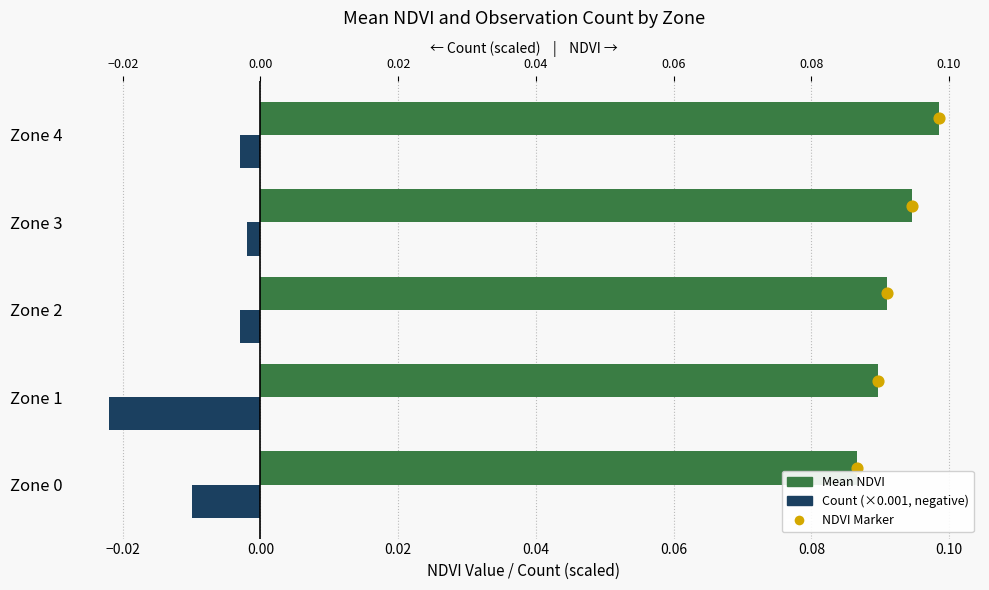

Which series reaches the minimum Y coordinate?

Count (×0.001)